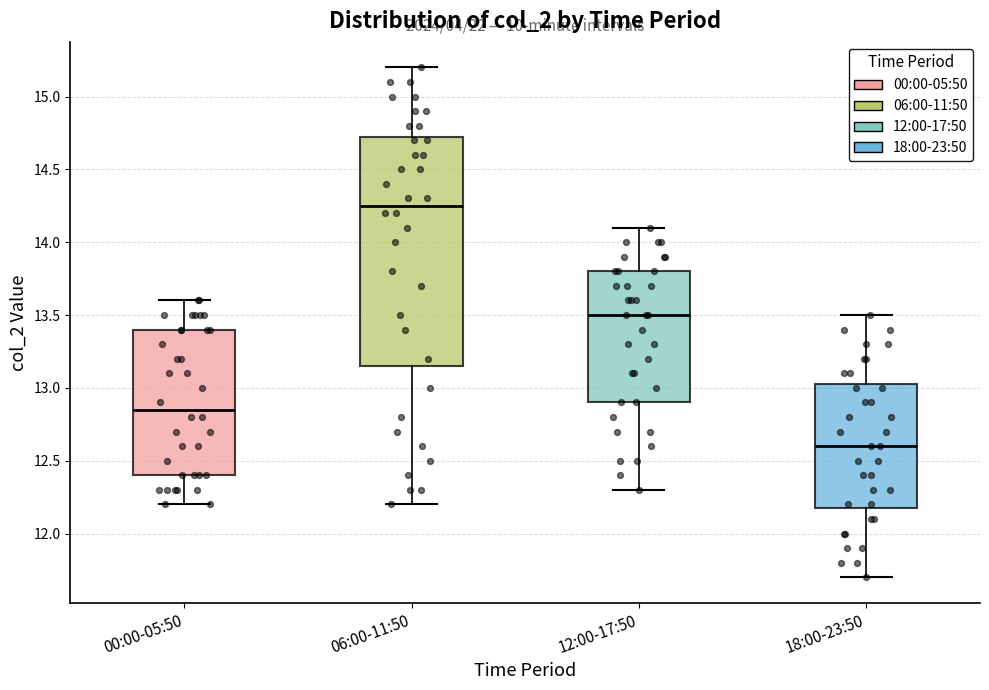

Reading left to right, transcribe this box plot: for each box, give where its median line is, the range the box spans, and where its two whiskers end, as read against the y-axis. The values are not printed on the chart, so give them approximately, as read against the axis.

00:00-05:50: median 12.85, box 12.40 to 13.40, whiskers 12.20 to 13.60
06:00-11:50: median 14.25, box 13.15 to 14.75, whiskers 12.20 to 15.20
12:00-17:50: median 13.50, box 12.90 to 13.80, whiskers 12.30 to 14.10
18:00-23:50: median 12.60, box 12.20 to 13.05, whiskers 11.70 to 13.50